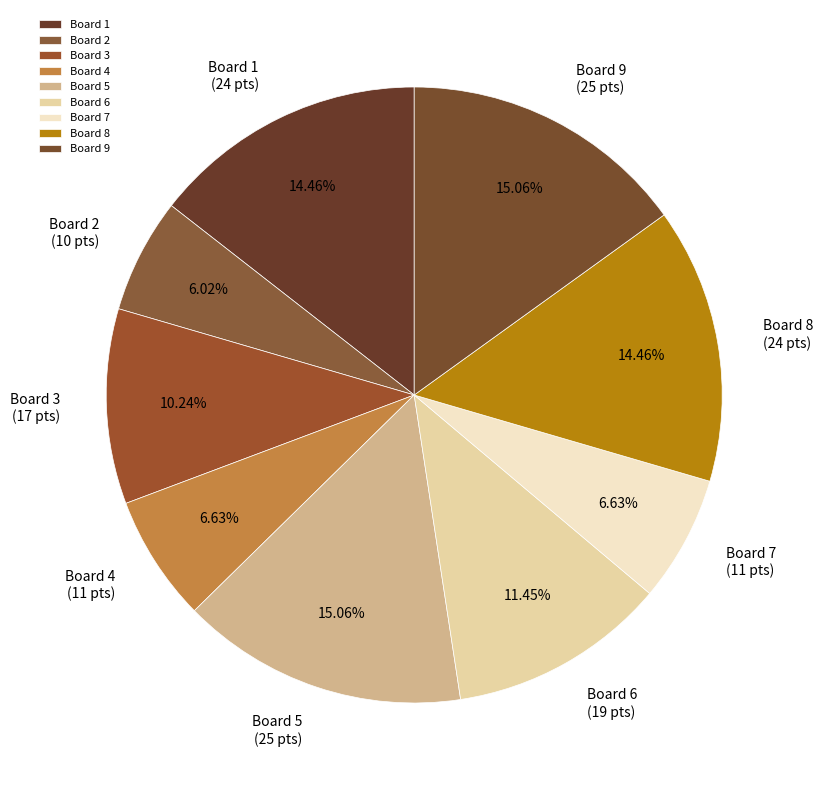

Is Board 1 the majority of the pie?

No